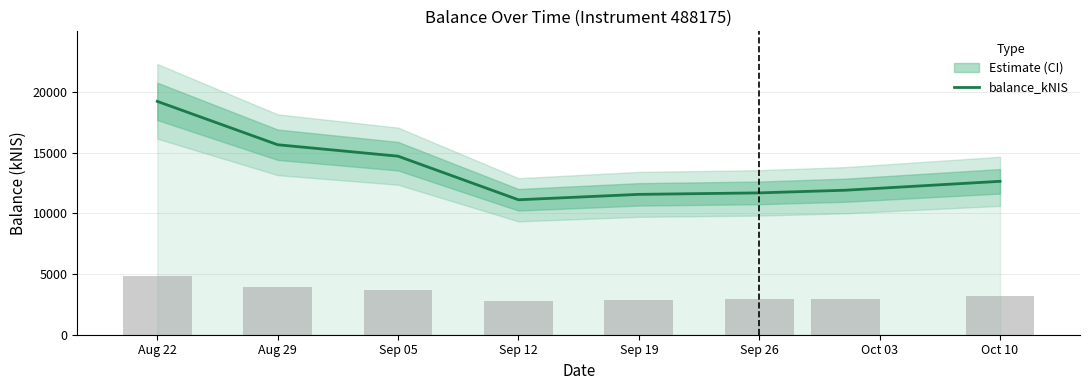

What is the label of the 6th bar from the left?

Sep 26